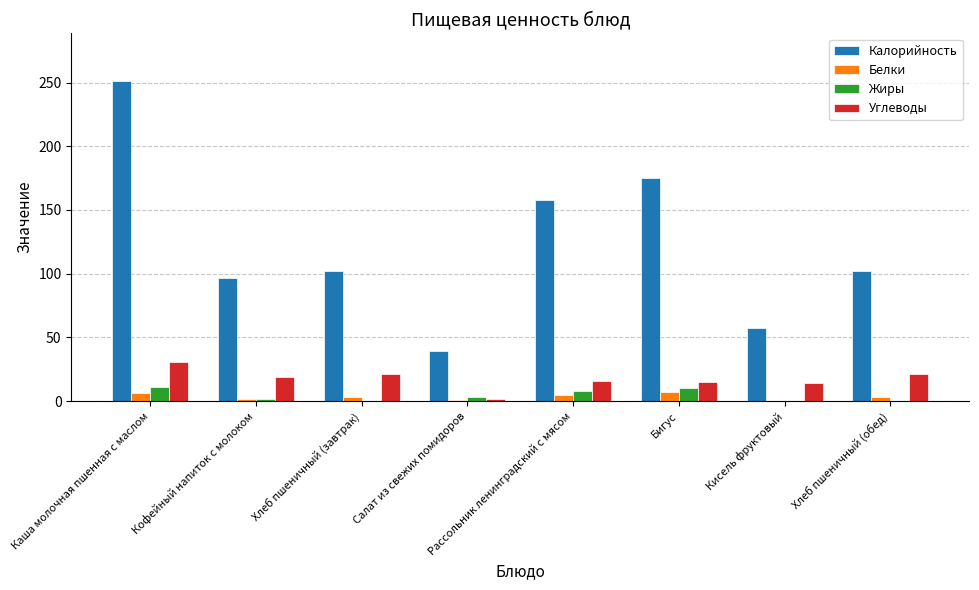

What is the sum of all Углеводы values?

139